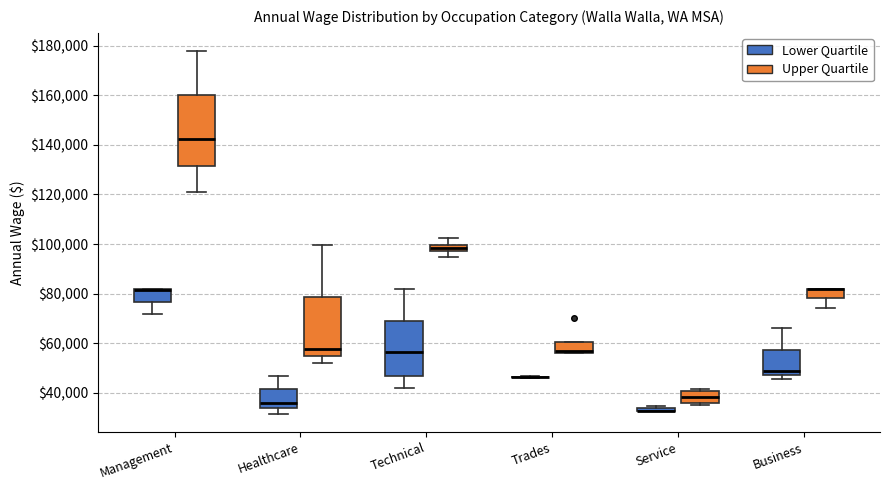

Comparing the boxes themselves (not the whiskers), which one is the tallest?

Management (Upper Quartile)